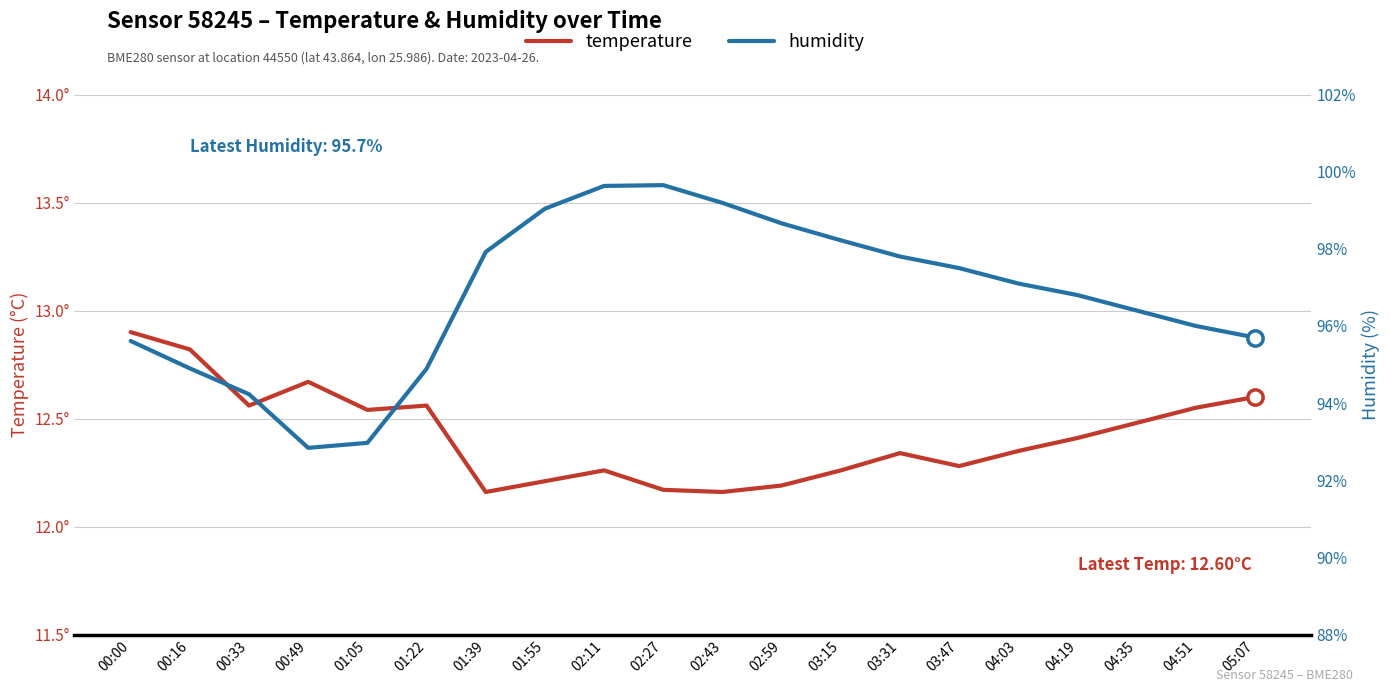

What is the label of the 7th point from the right?

03:31